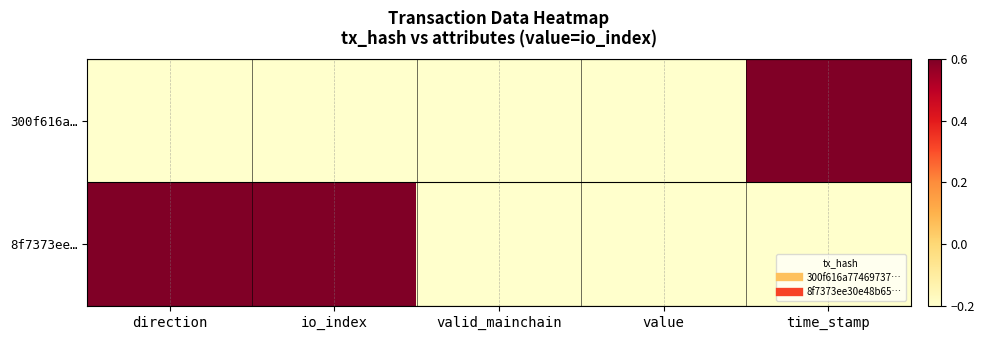

Which series changed the most between value and time_stamp?

300f616a…